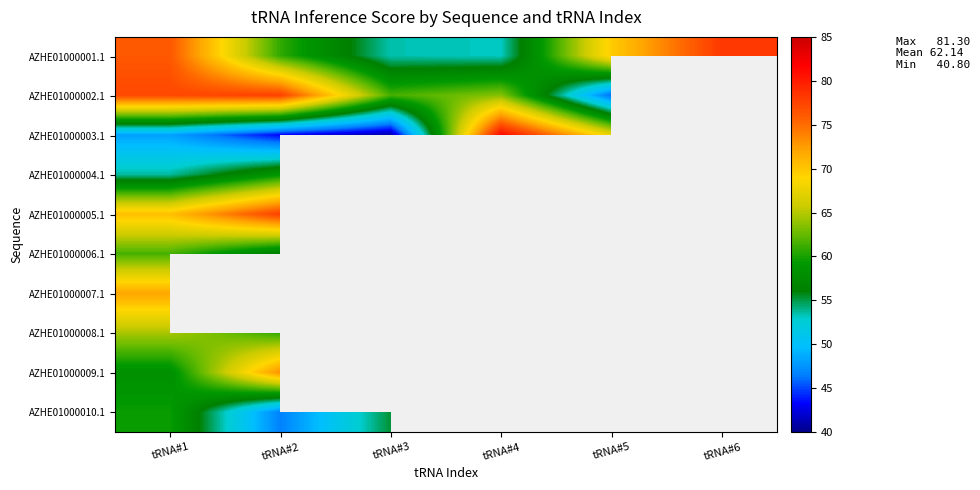

How many categories are shown in the chart?

6